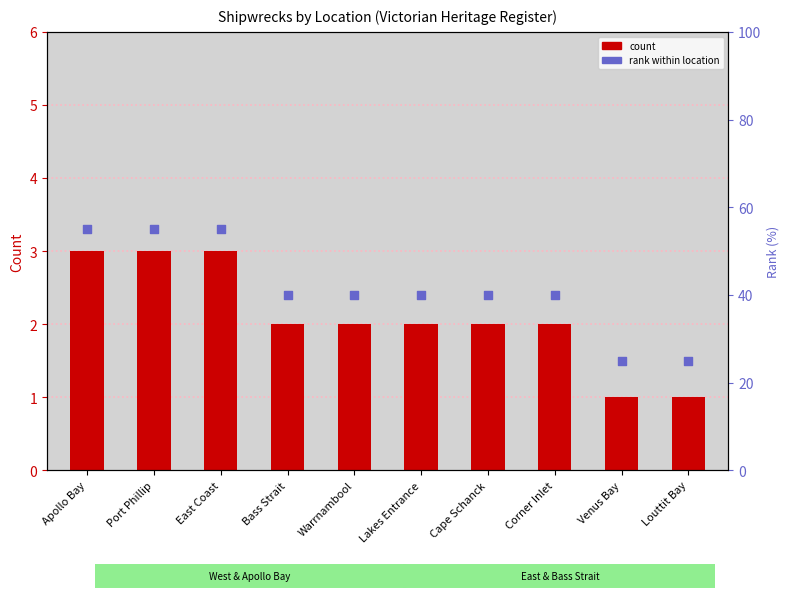

Which series has the largest Y range (max minus min)?

rank within location